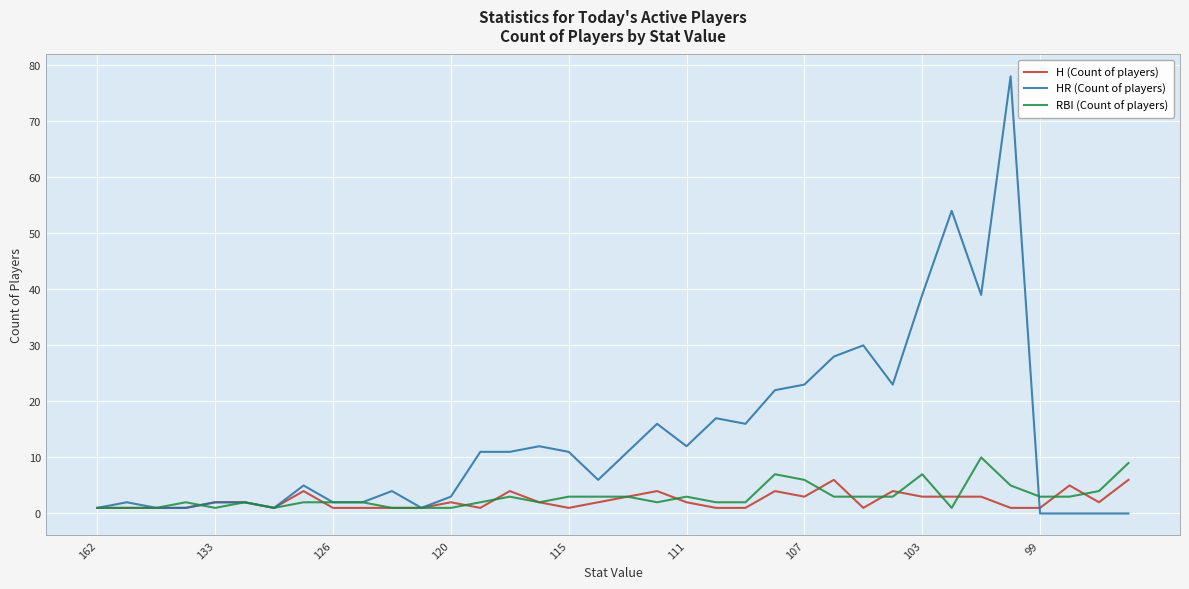

What is the maximum value shown in the chart?

78